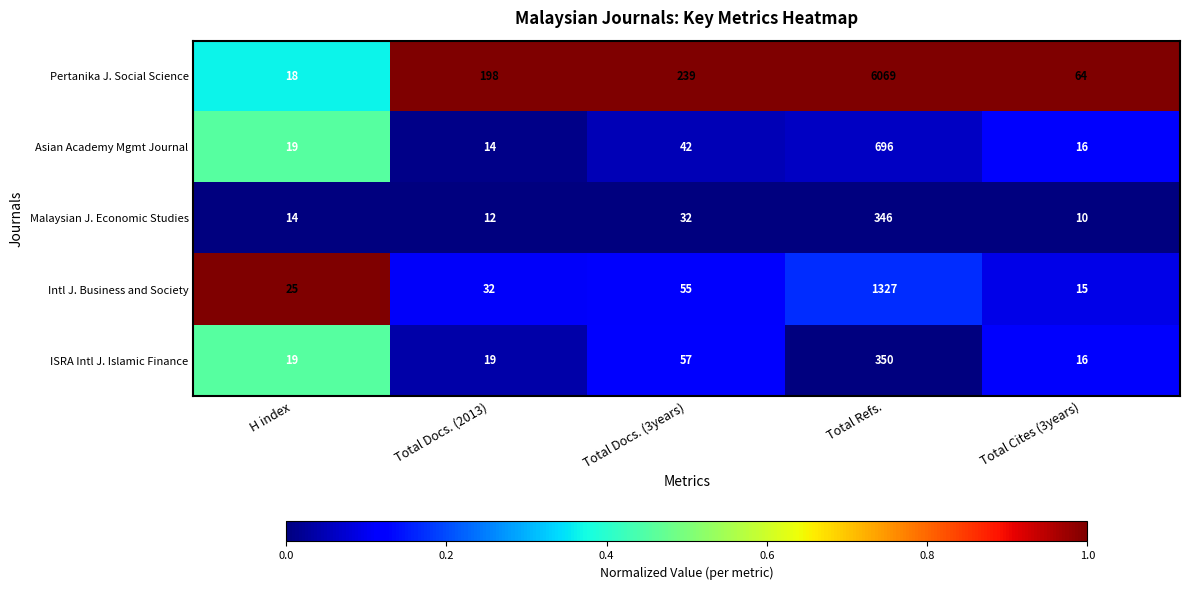

What is the difference between the highest and lowest values at Total Docs. (2013)?

186